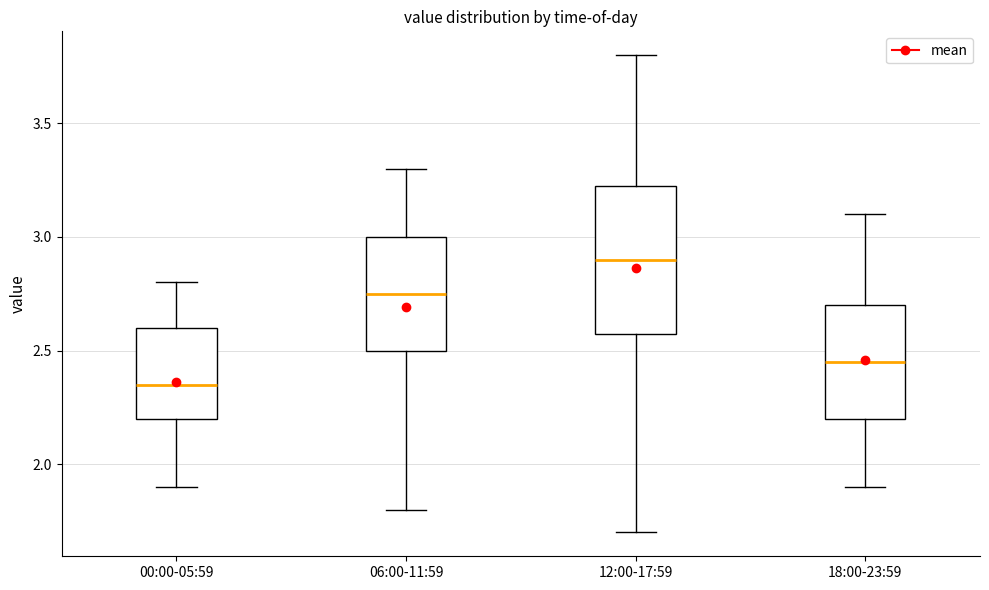

Where is the upper edge of the box for 06:00-11:59 on the y-axis? The values are not printed on the chart, so give them approximately, as read against the axis.

3.00